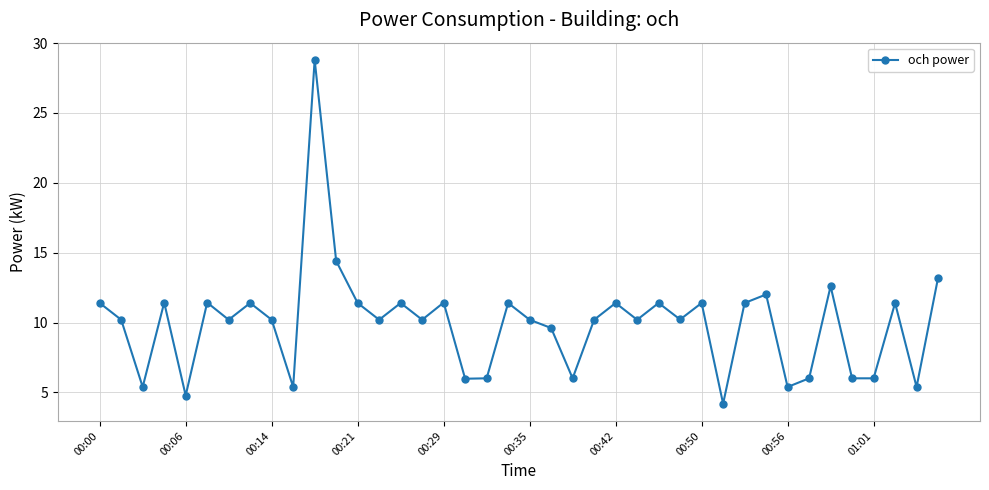

True or false: there are more than 2 points higher than both neighbors.

True